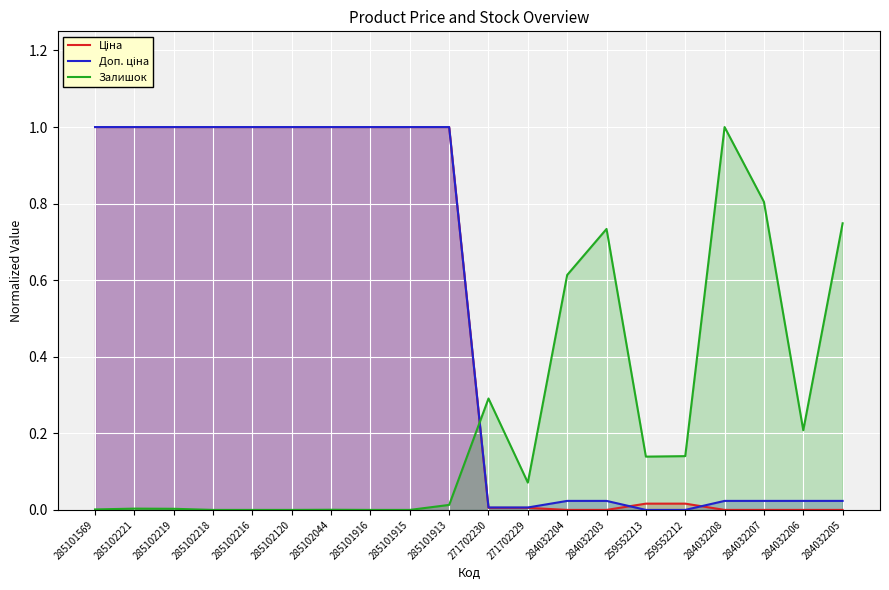

What is the highest value of the Залишок series?

1.0